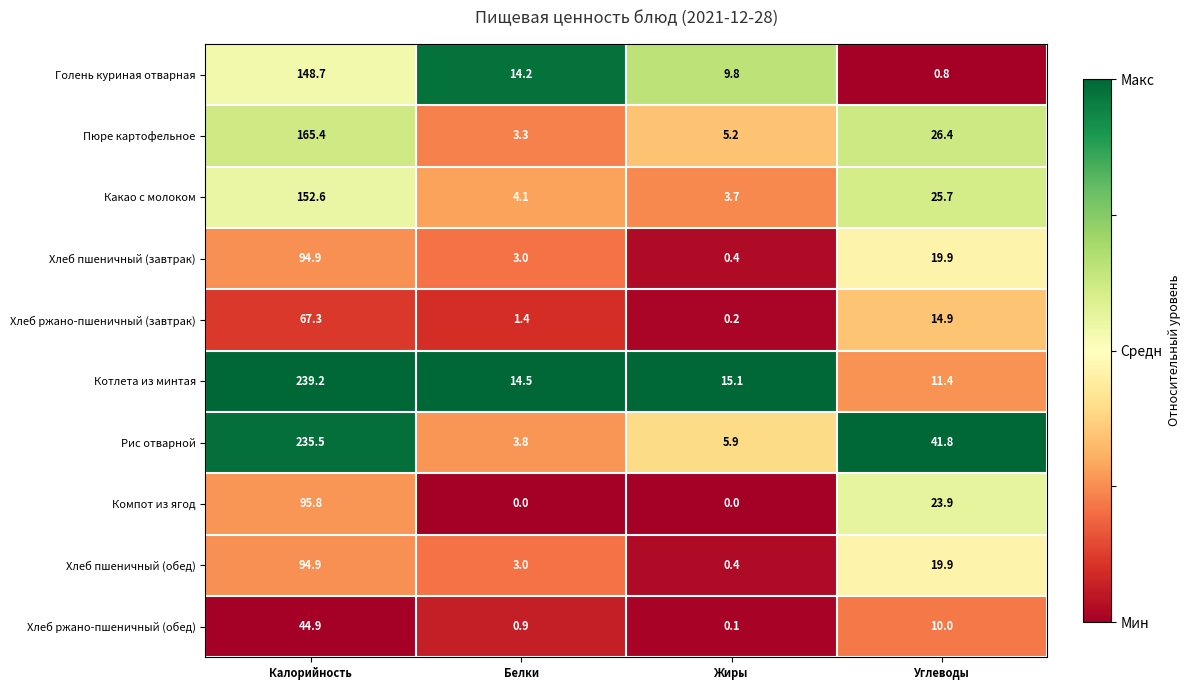

What is the difference between the highest and lowest values at Калорийность?

194.3